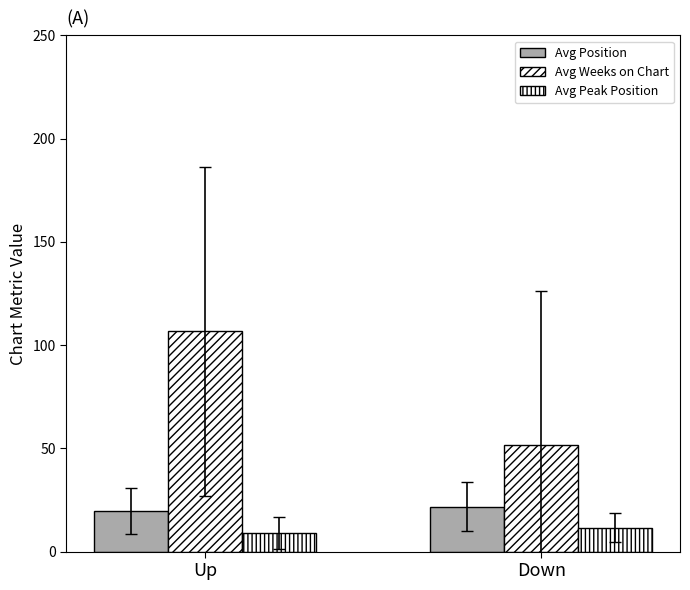

What value does the Avg Weeks on Chart series have at Up?

106.7